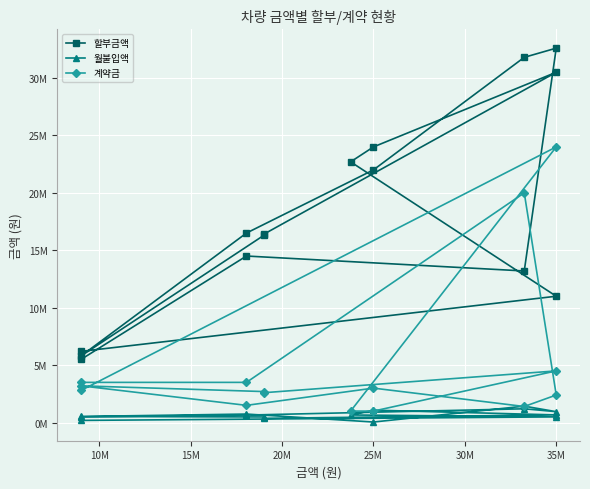

What is the difference between the 계약금 values at 35M and 10M?

2000000